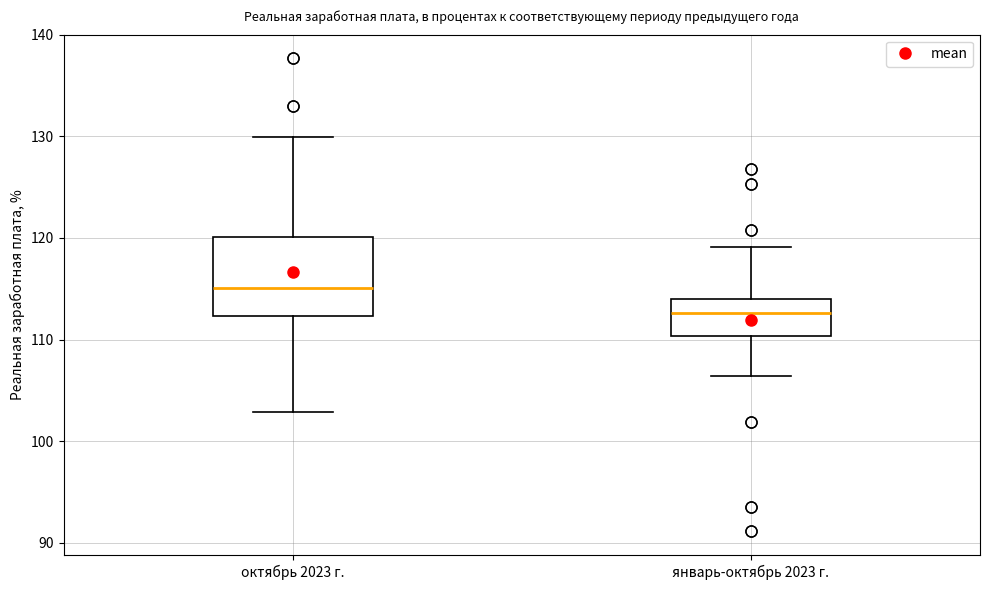

Where does the upper whisker of the box for январь-октябрь 2023 г. end on the y-axis? The values are not printed on the chart, so give them approximately, as read against the axis.

119